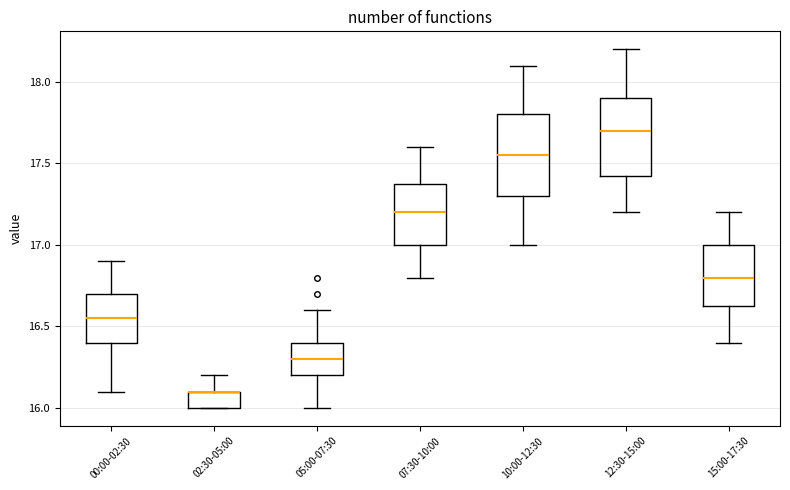

Reading left to right, transcribe this box plot: for each box, give where its median line is, the range the box spans, and where its two whiskers end, as read against the y-axis. The values are not printed on the chart, so give them approximately, as read against the axis.

00:00-02:30: median 16.55, box 16.40 to 16.70, whiskers 16.10 to 16.90
02:30-05:00: median 16.10 (drawn on the box's upper edge), box 16.00 to 16.10, whiskers 16.00 to 16.20
05:00-07:30: median 16.30, box 16.20 to 16.40, whiskers 16.00 to 16.60
07:30-10:00: median 17.20, box 17.00 to 17.40, whiskers 16.80 to 17.60
10:00-12:30: median 17.55, box 17.30 to 17.80, whiskers 17.00 to 18.10
12:30-15:00: median 17.70, box 17.45 to 17.90, whiskers 17.20 to 18.20
15:00-17:30: median 16.80, box 16.65 to 17.00, whiskers 16.40 to 17.20